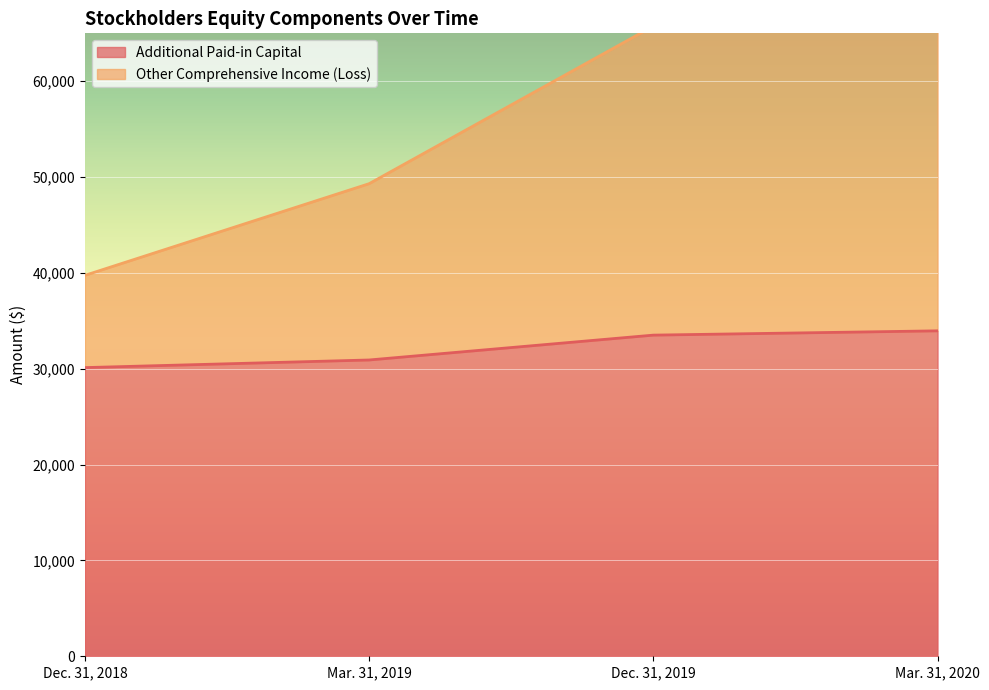

How many data points in Other Comprehensive Income (Loss) are less than 65756?

2